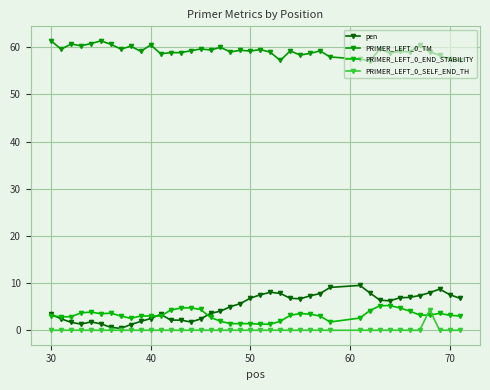

Does the chart display data point markers on the line(s)?

Yes